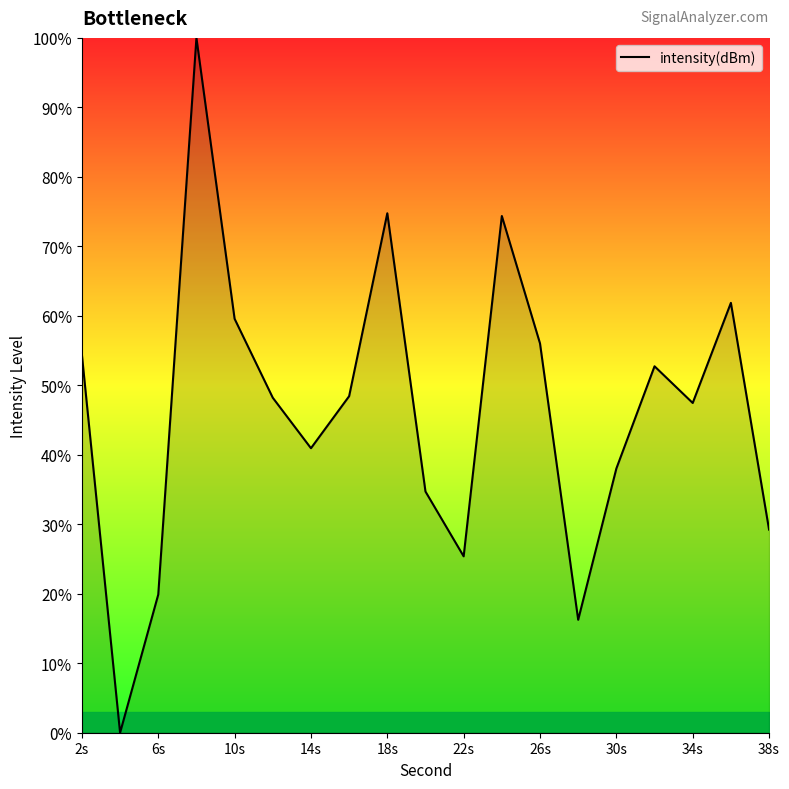

What is the difference between the maximum and minimum values?

100.0